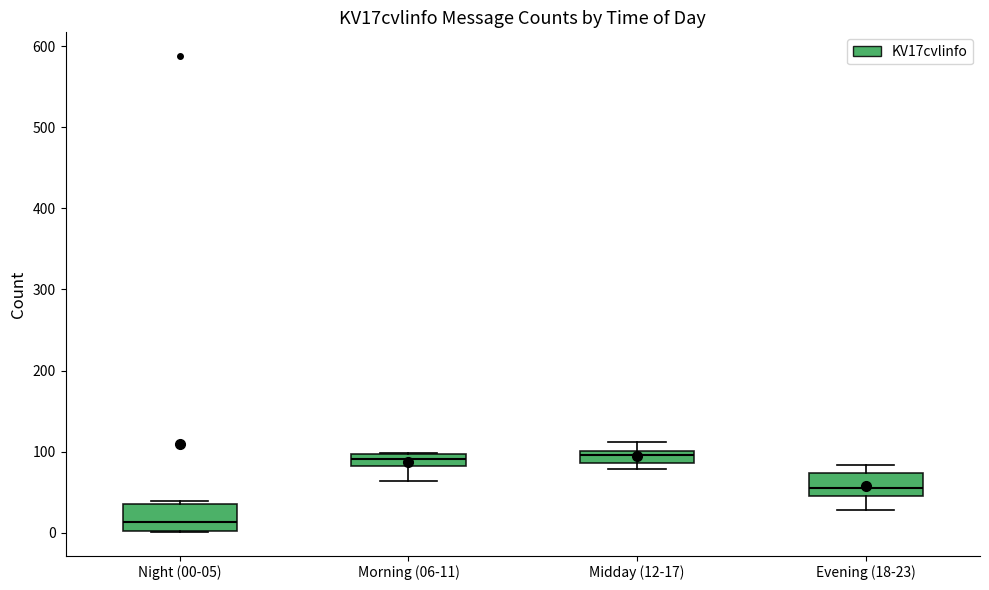

Which box's median line is the lowest?

Night (00-05)